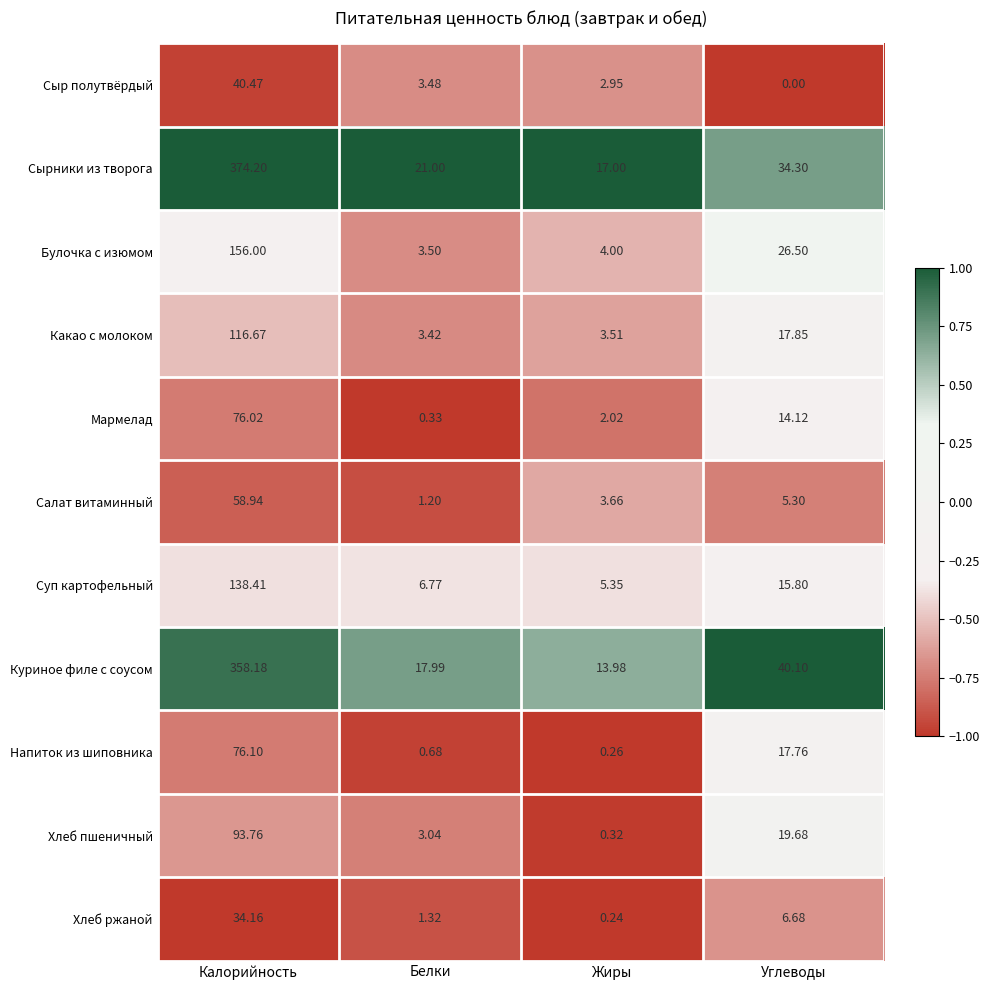

At which category is the sum across all series the highest?

Калорийность